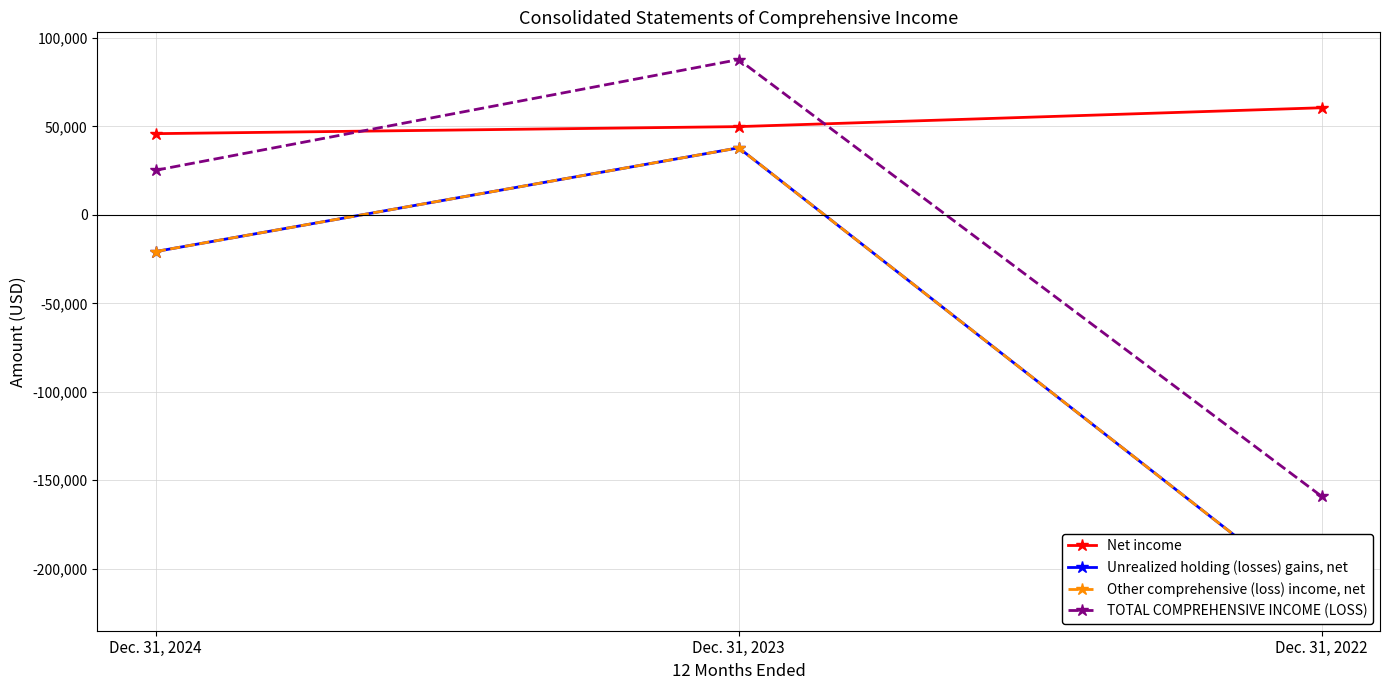

How many values in the Net income series exceed 49932?

1